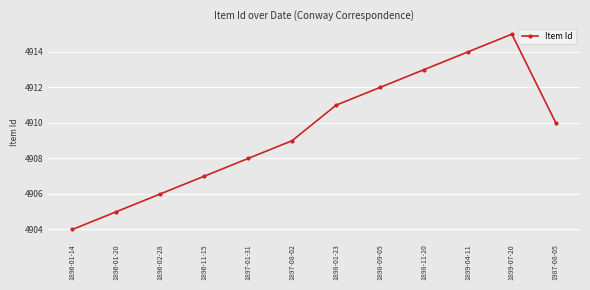

Reading left to right, extract all data points from this chart.

4904	4905	4906	4907	4908	4909	4911	4912	4913	4914	4915	4910